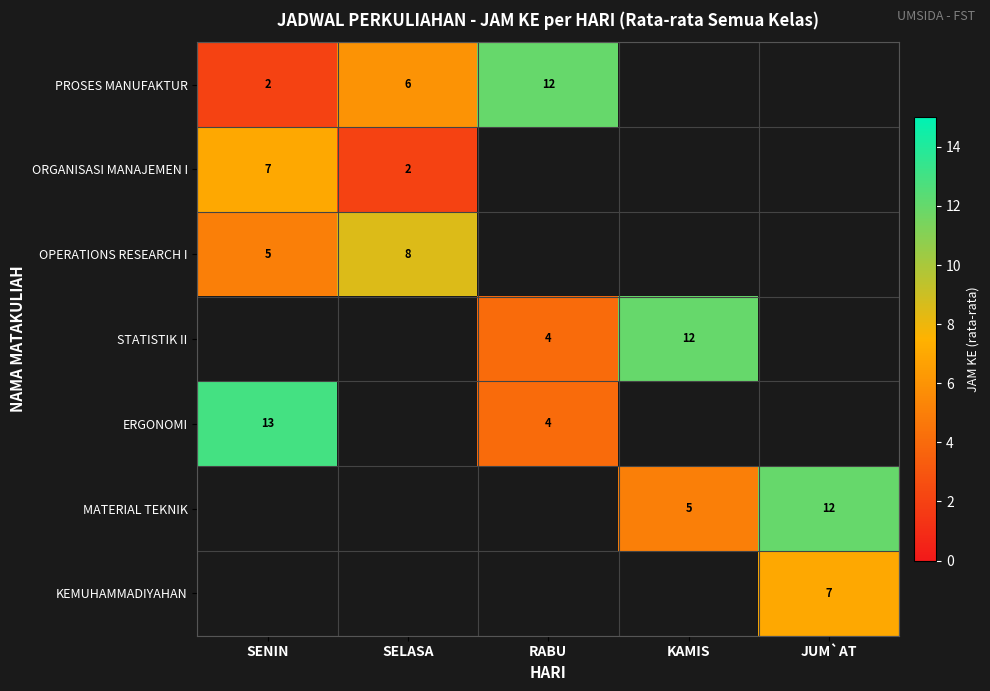

What is the sum of the PROSES MANUFAKTUR values at SELASA and RABU?

18